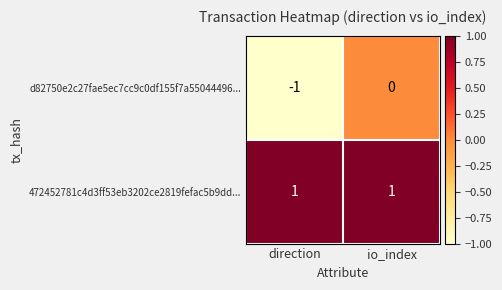

Which category has the lowest value across all series?

direction